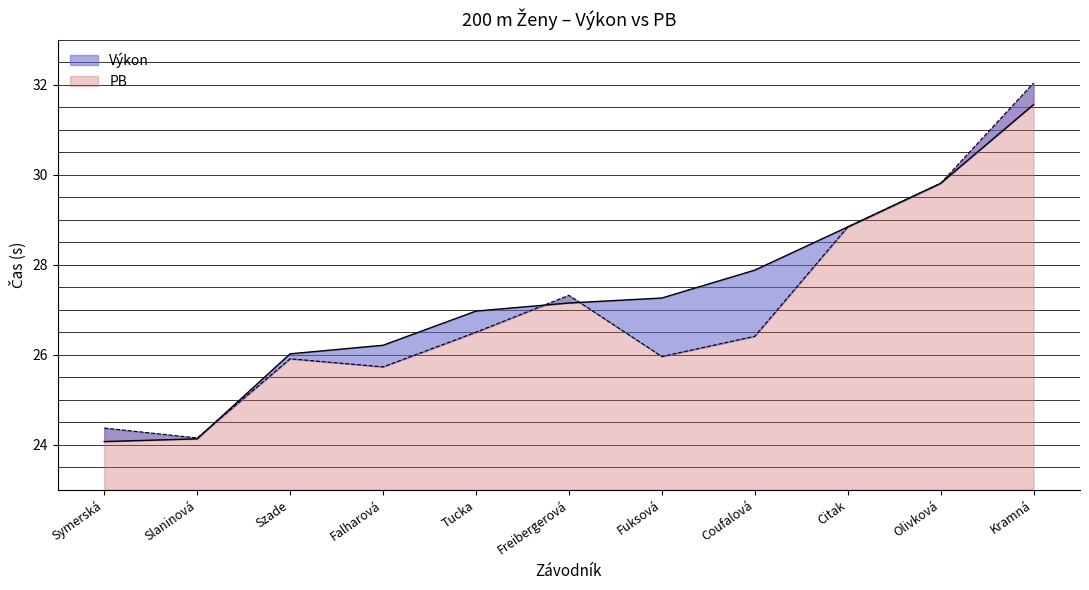

What value does the data have at Falharová?

26.2